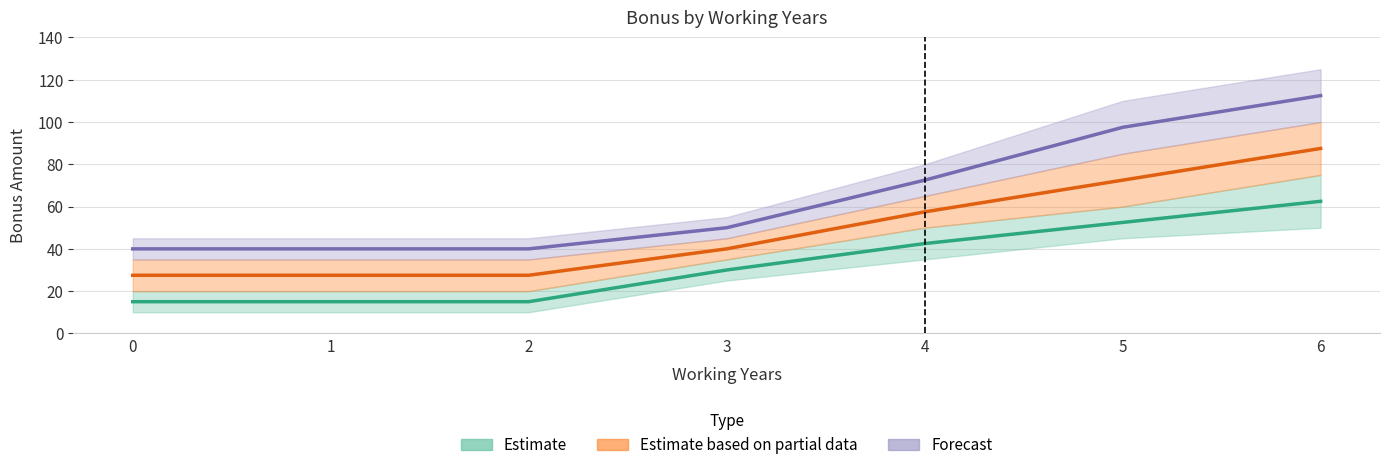

Is it true that col_2 equals 8.1 at 1?

False